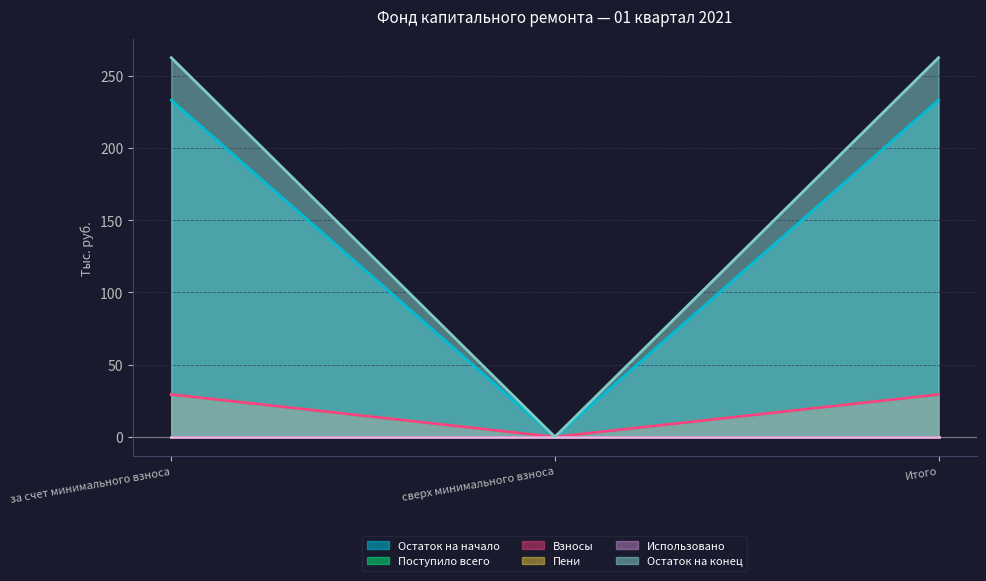

What is the label of the 1st point from the right?

Итого